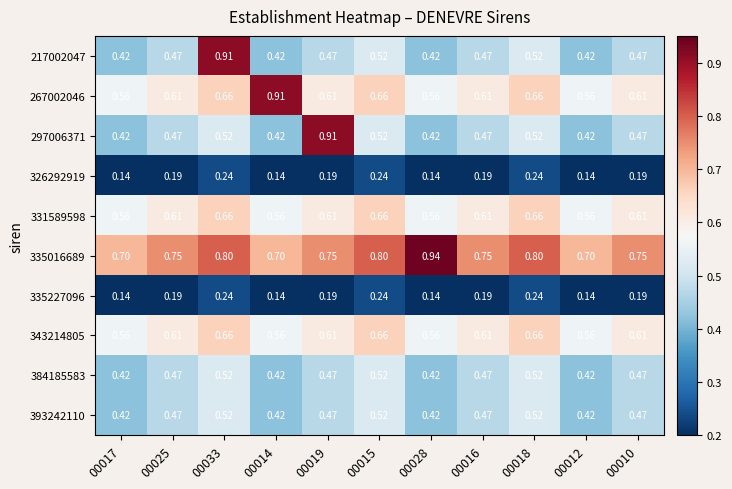

Is the value of 335227096 at 00019 greater than the value of 326292919 at 00028?

Yes